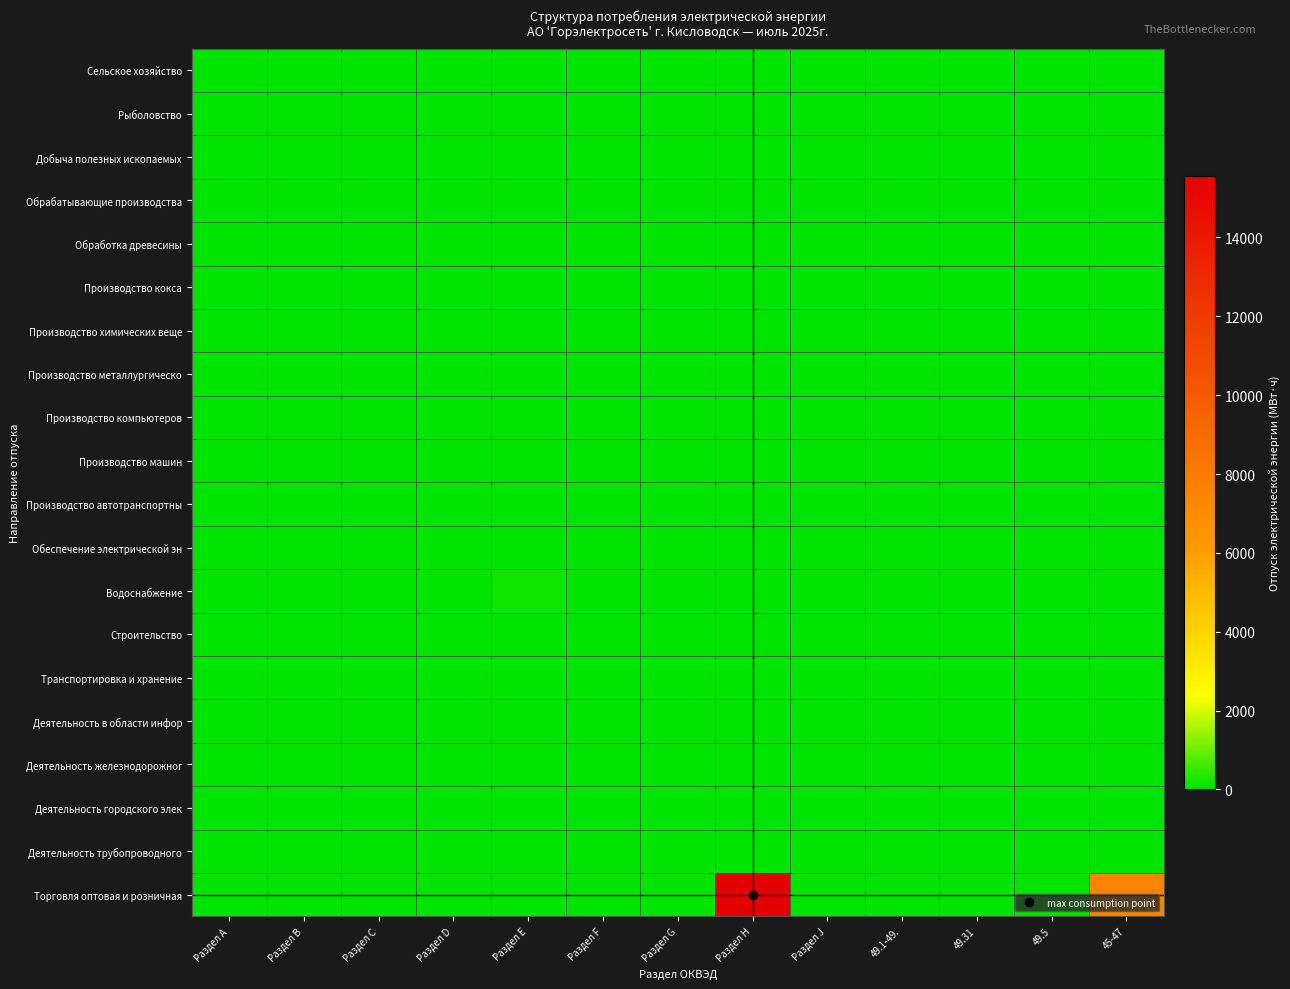

At which category is the sum across all series the highest?

Раздел H